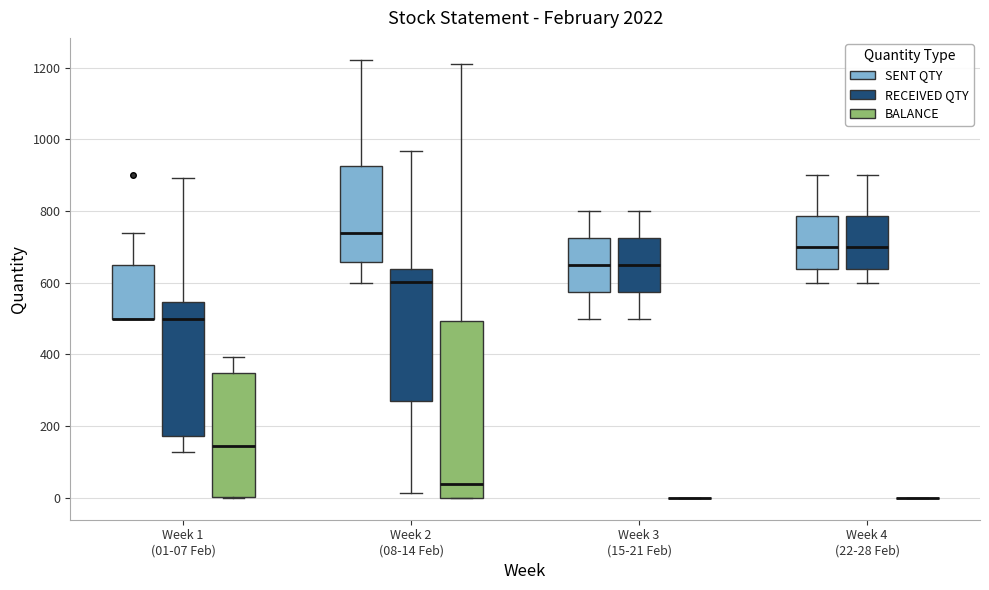

Comparing the boxes themselves (not the whiskers), which one is the tallest?

Week 2 (08-14 Feb) (BALANCE)